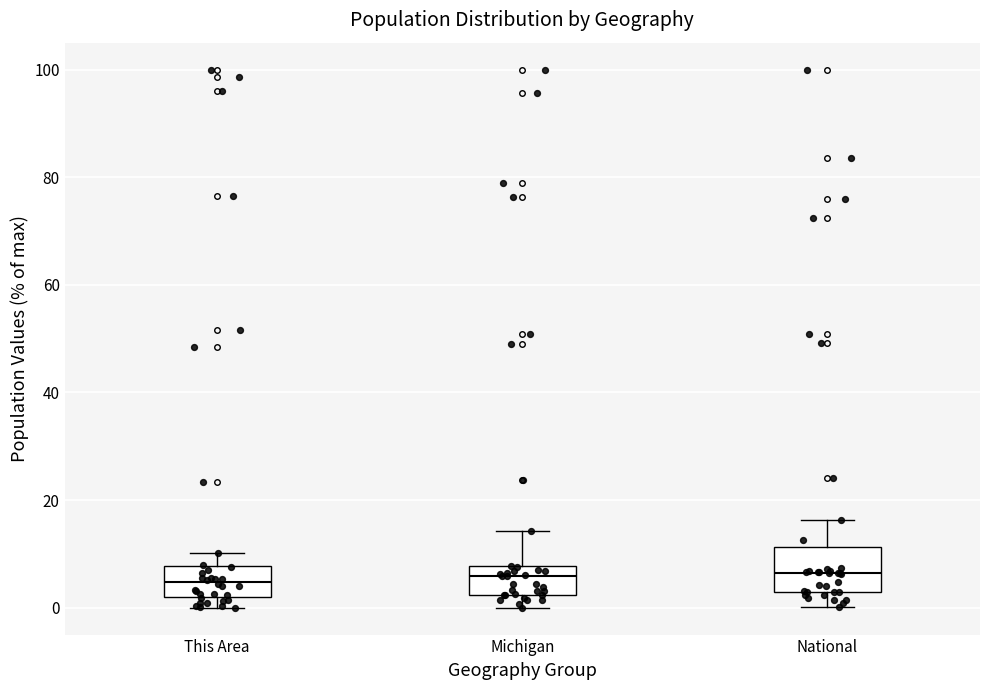

Reading left to right, read every box against the y-axis: the position of its median line, the range the box covers, and the ends of its whiskers. The values are not printed on the chart, so give them approximately, as read against the axis.

This Area: median 4, box 2 to 8, whiskers 0 to 10
Michigan: median 6, box 2 to 8, whiskers 0 to 14
National: median 6, box 2 to 12, whiskers 0 to 16